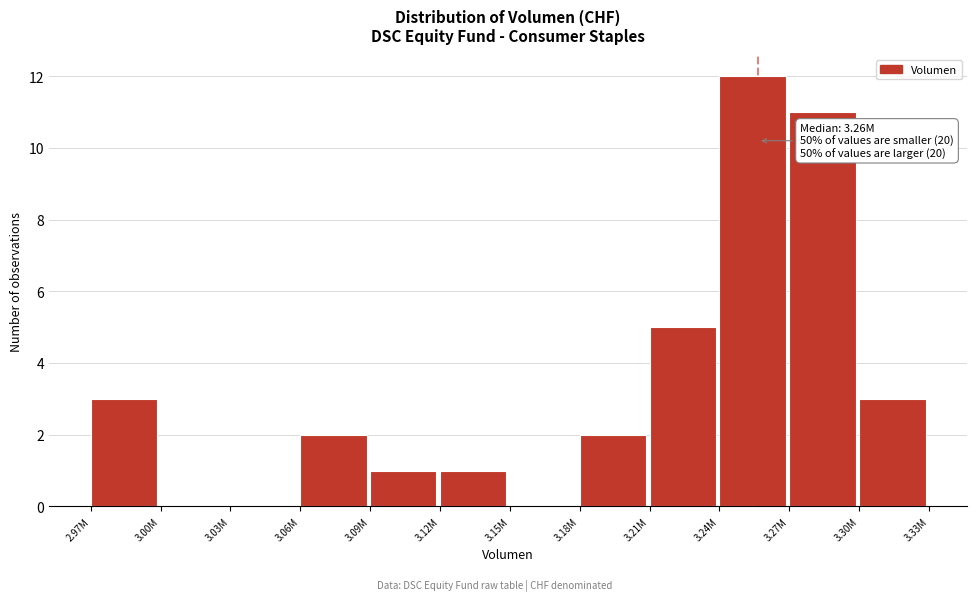

Reading right to left, what are all the values shown in this chart?

3.30M=3	3.27M=11	3.24M=12	3.21M=5	3.18M=2	3.15M=0	3.12M=1	3.09M=1	3.06M=2	3.03M=0	3.00M=0	2.97M=3